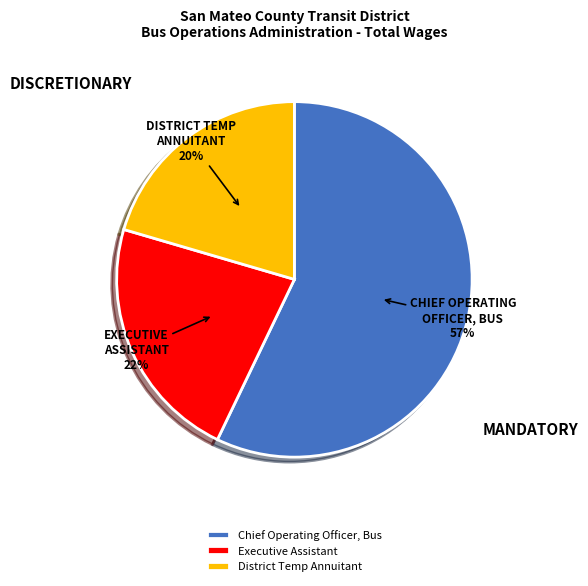

Which slice is the largest?

Chief Operating Officer, Bus